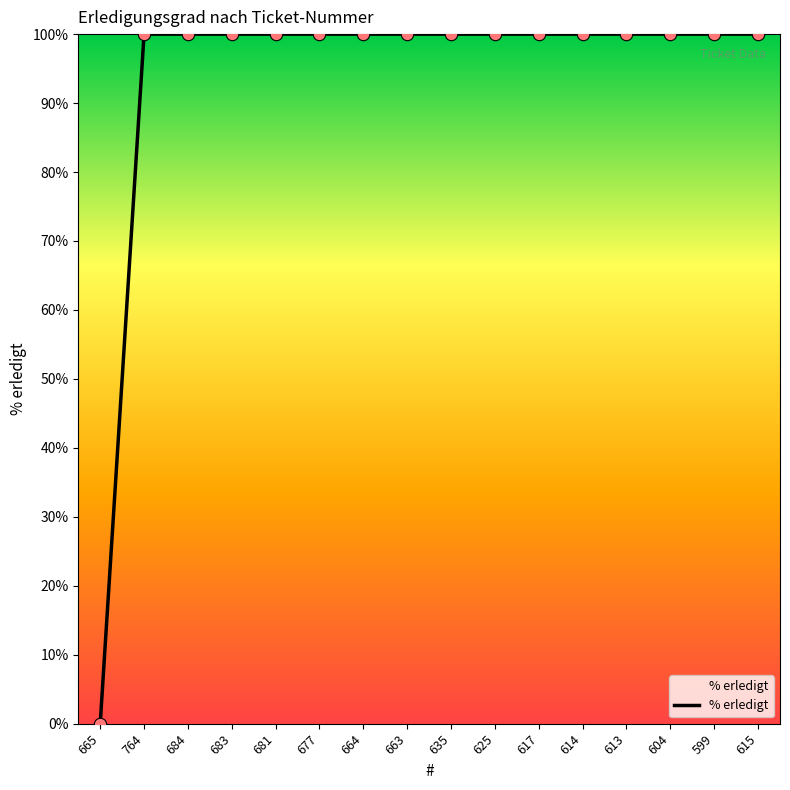

What is the ratio of the value at 604 to the value at 681?

1.0